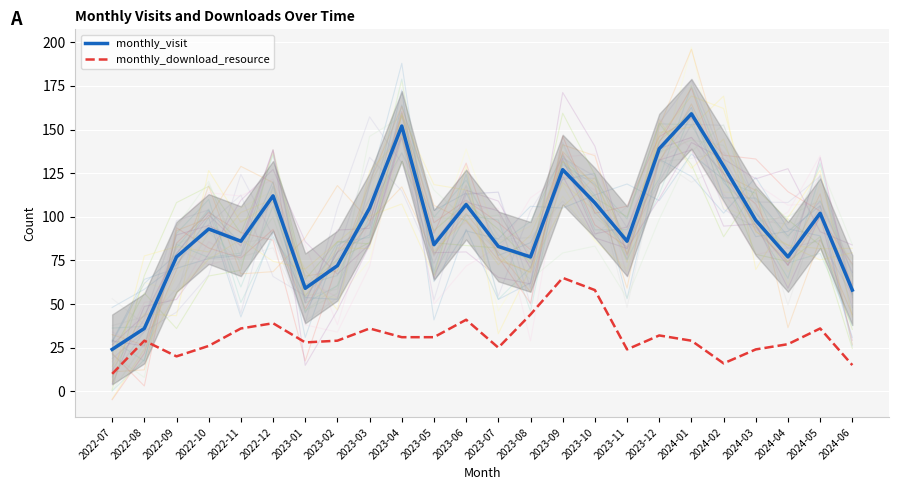

List the labels in order of monthly_visit value, smallest first.

2022-07, 2022-08, 2024-06, 2023-01, 2023-02, 2022-09, 2023-08, 2024-04, 2023-07, 2023-05, 2022-11, 2023-11, 2022-10, 2024-03, 2024-05, 2023-03, 2023-06, 2023-10, 2022-12, 2023-09, 2024-02, 2023-12, 2023-04, 2024-01